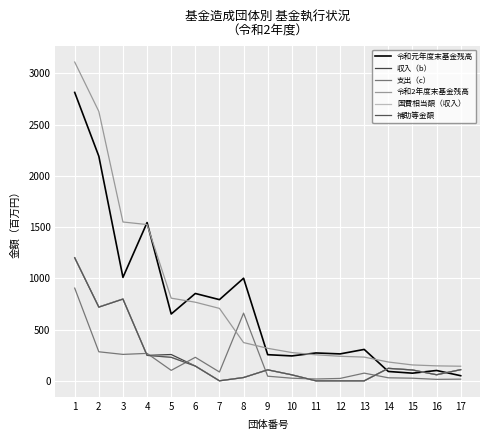

The value of 支出（c） at 15 is 39.7. True or false?

False